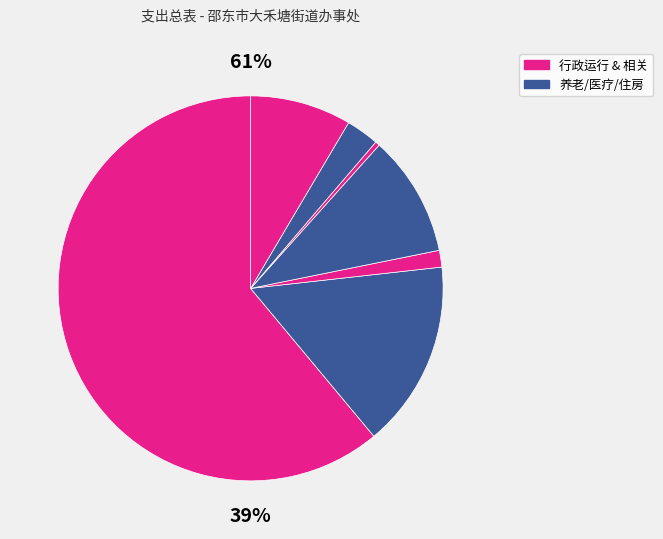

To the nearest percent, what portion does 行政事业单位医疗 represent?

3%